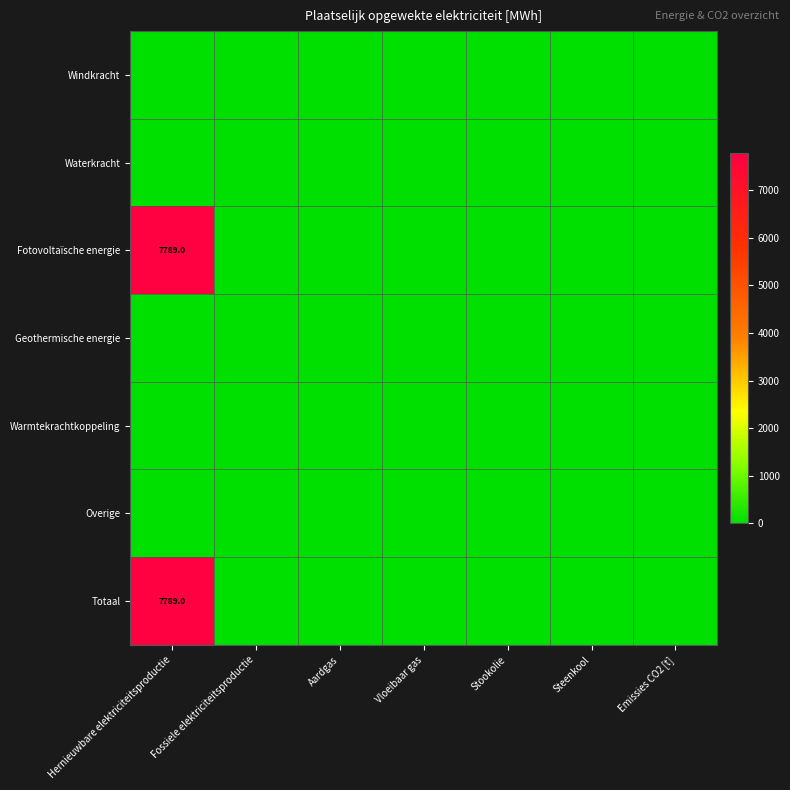

At which label does Fotovoltaïsche energie reach its minimum?

Fossiele elektriciteitsproductie